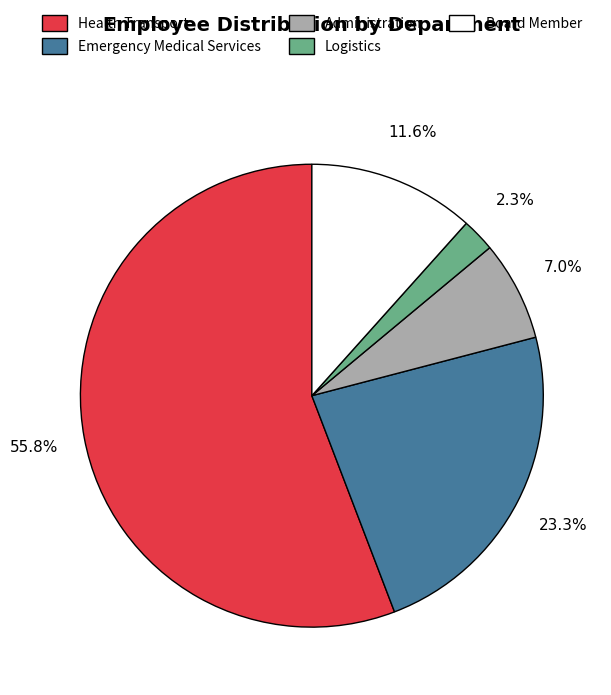

Which slice represents more than half of the pie?

Health Transport